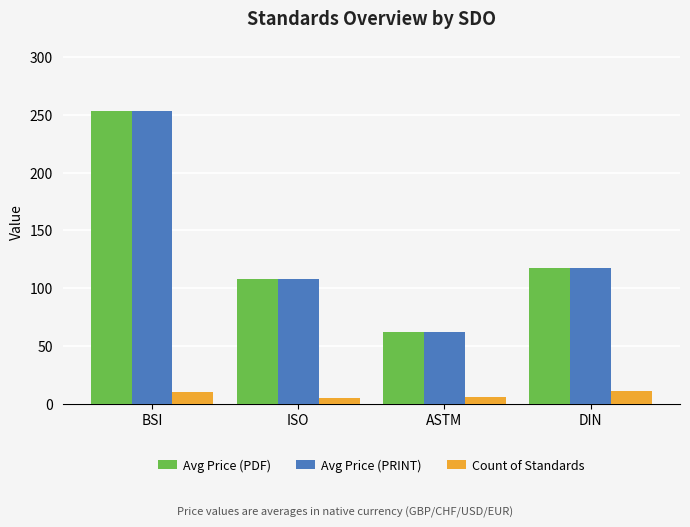

The Avg Price (PRINT) series shows 57.3 at BSI. True or false?

False